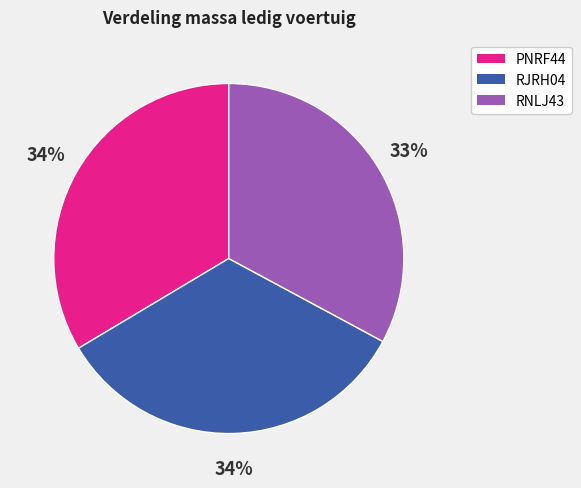

What percentage is the RNLJ43 slice, to the nearest percent?

33%